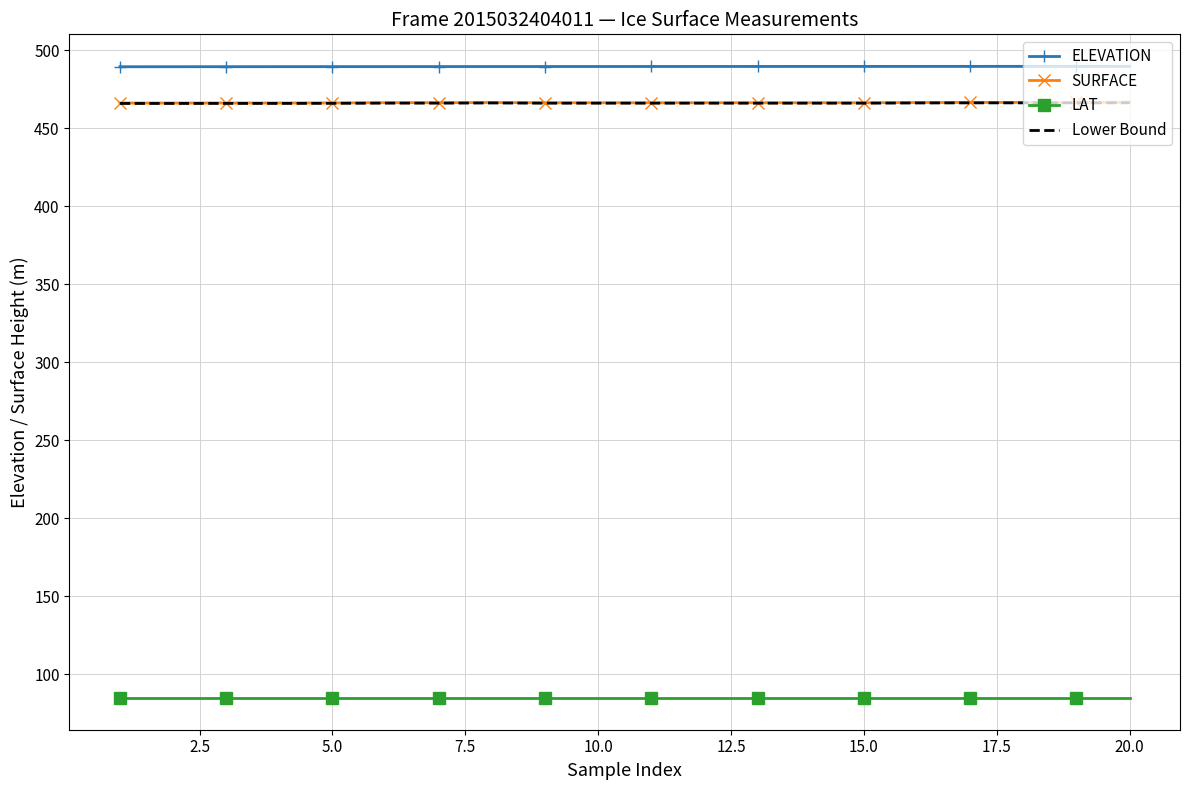

List the series in order of their peak value, lowest first.

LAT, Lower Bound, SURFACE, ELEVATION